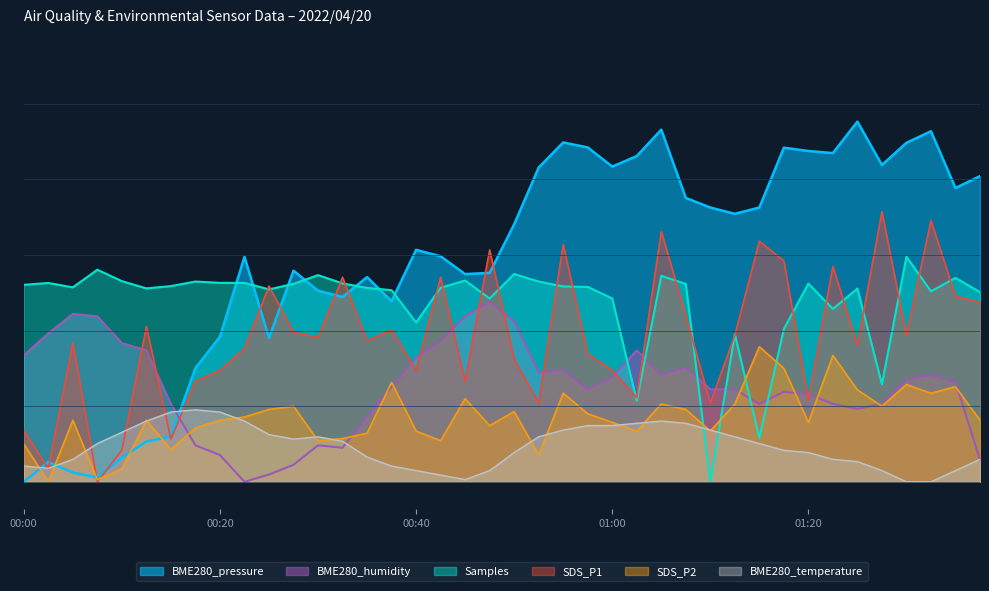

After their last crossing, which series has the higher values: SDS_P2 or Samples?

Samples